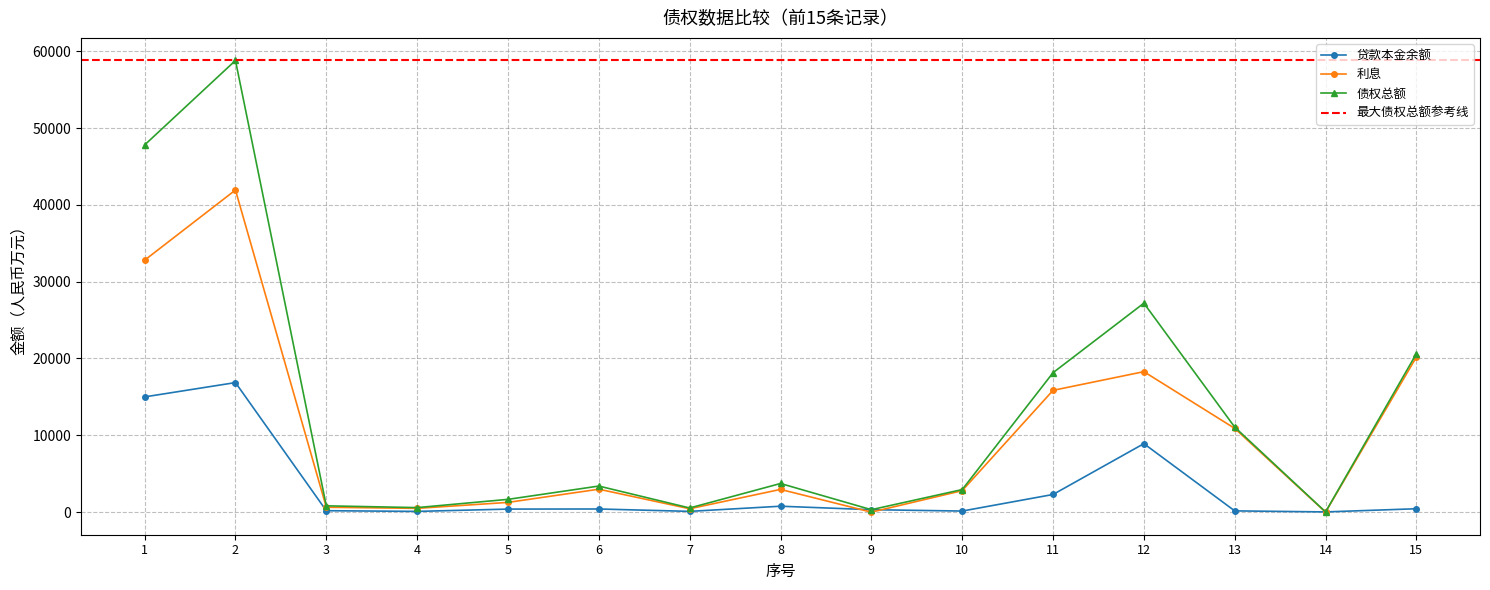

Between 7 and 6, which is larger?

6